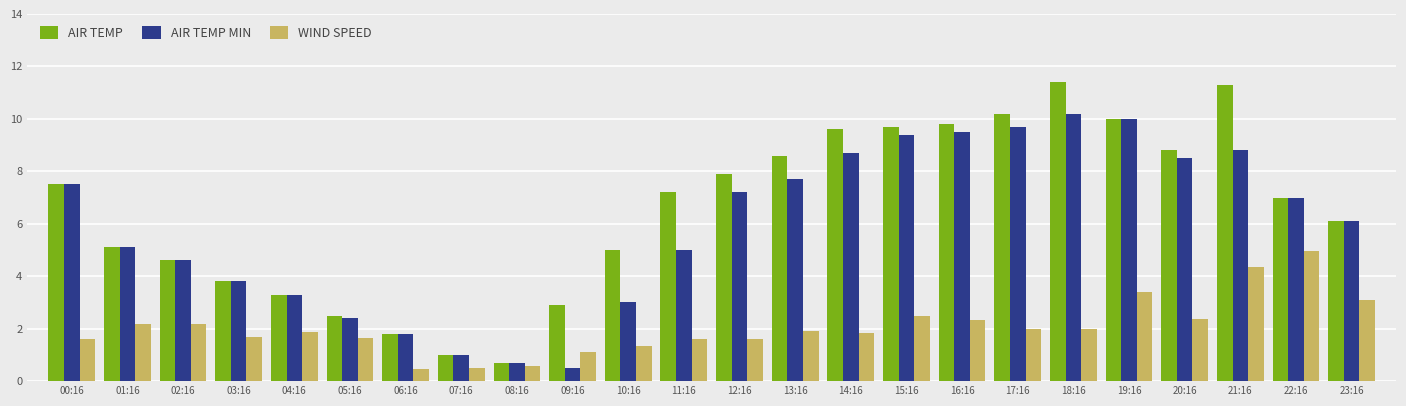

What is the difference between the highest and lowest values at 11:16?

5.6